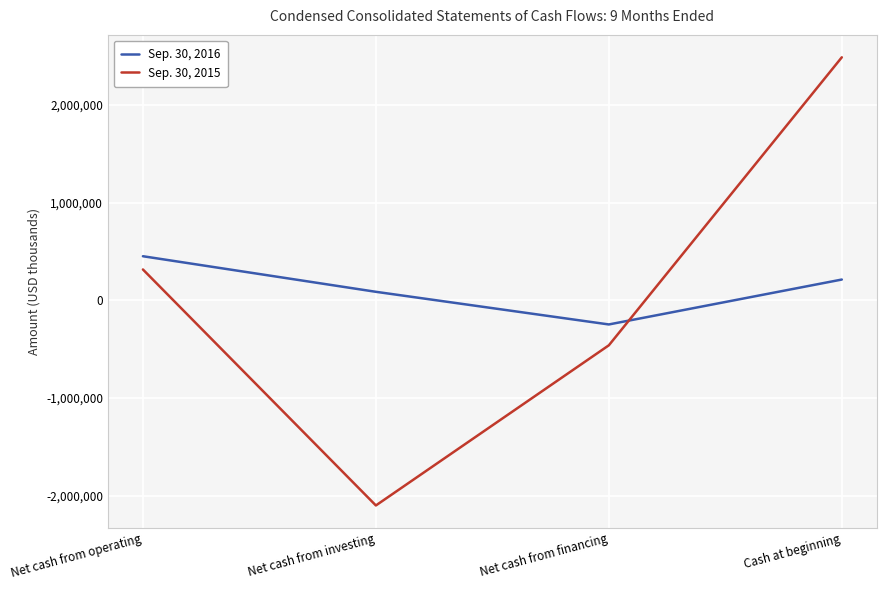

Which category has the highest value across all series?

Cash at beginning